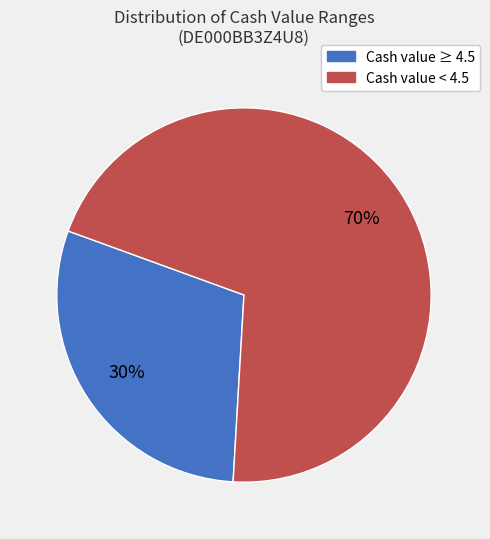

How many segments does this pie chart have?

2